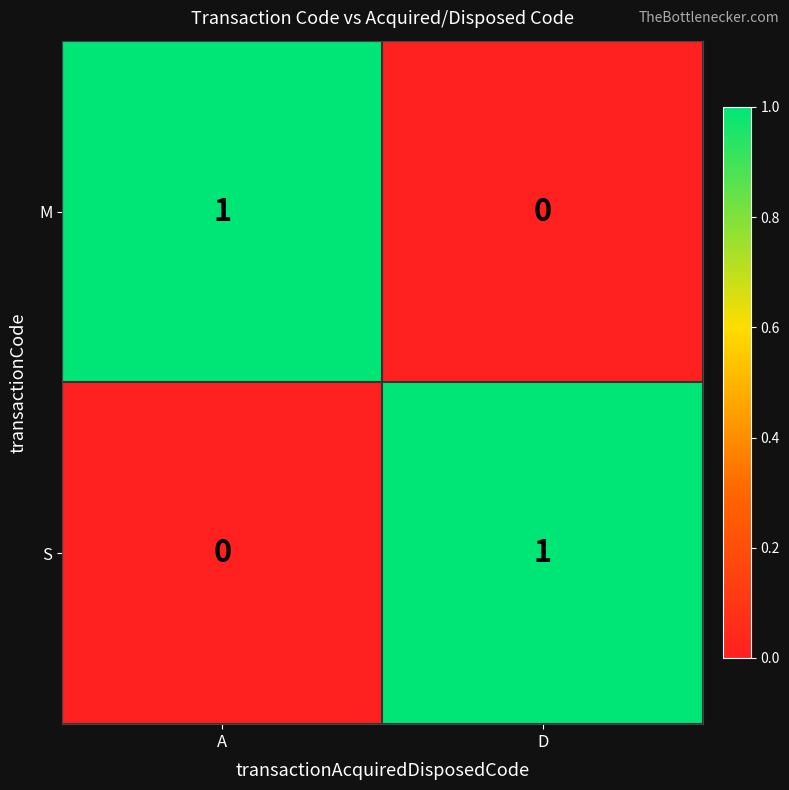

Rank the series at D from highest to lowest value.

S, M